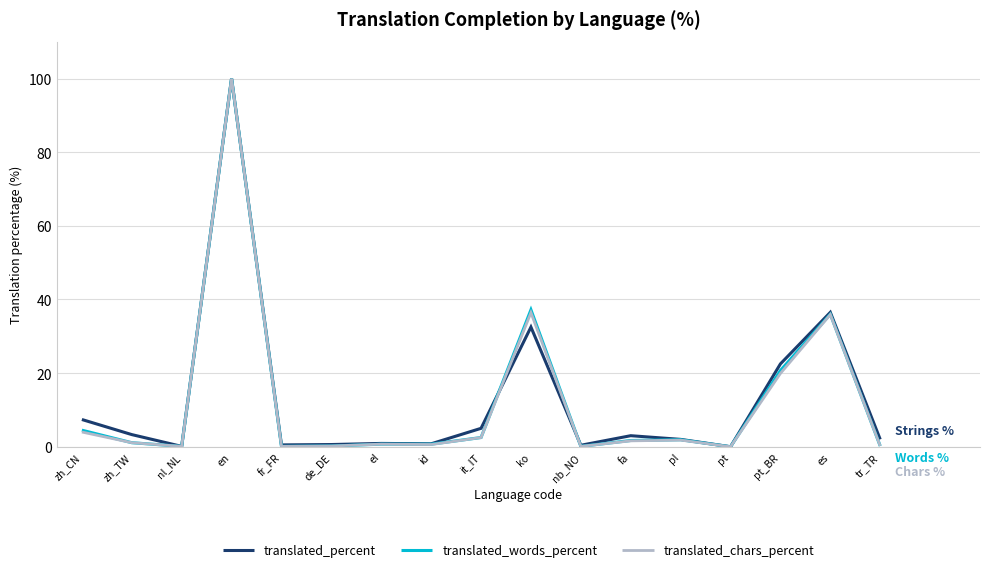

Is it true that translated_words_percent equals 0.1 at fr_FR?

True